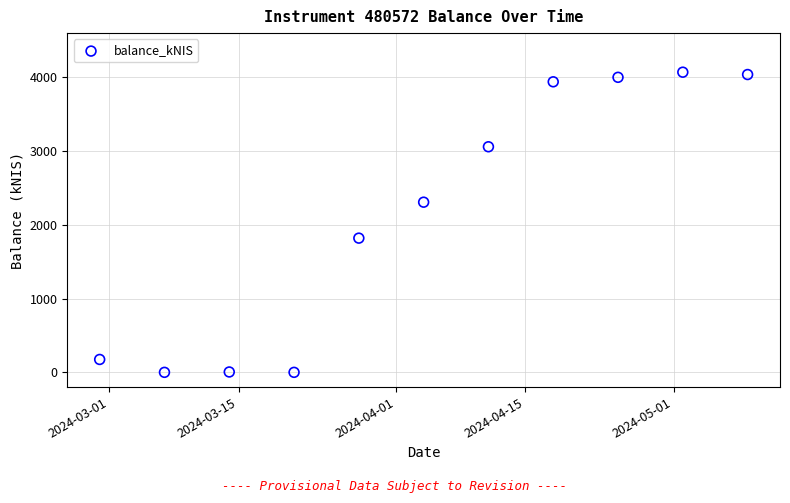

What is the range of Y values (max minus min)?

4070.1